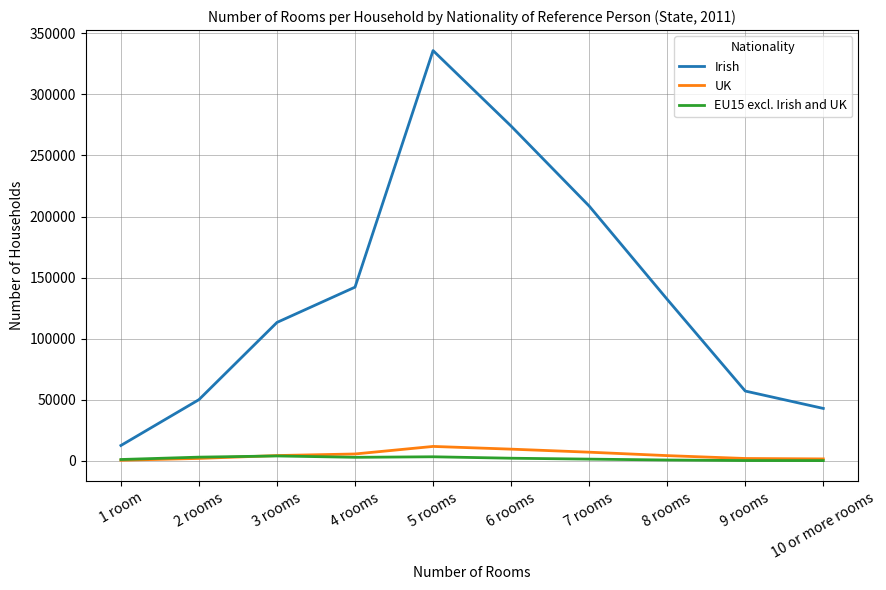

At which label does EU15 excl. Irish and UK first exceed 2210?

2 rooms